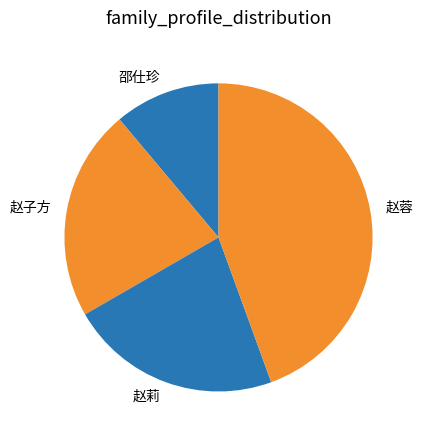

True or false: 赵蓉 accounts for 44% of the total.

True